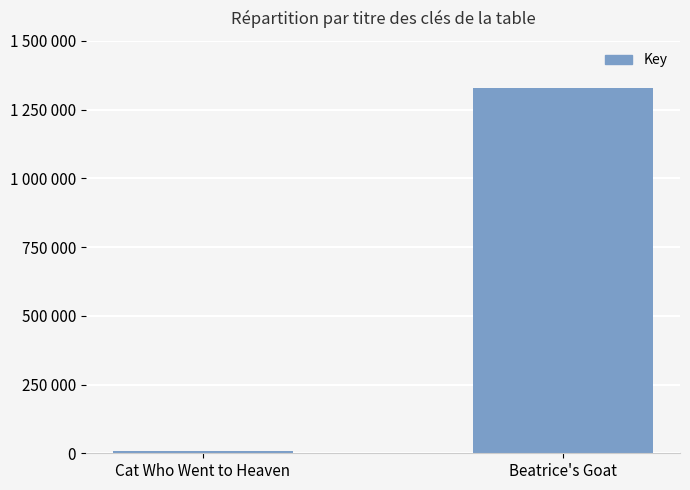

What is the maximum value shown in the chart?

1328518